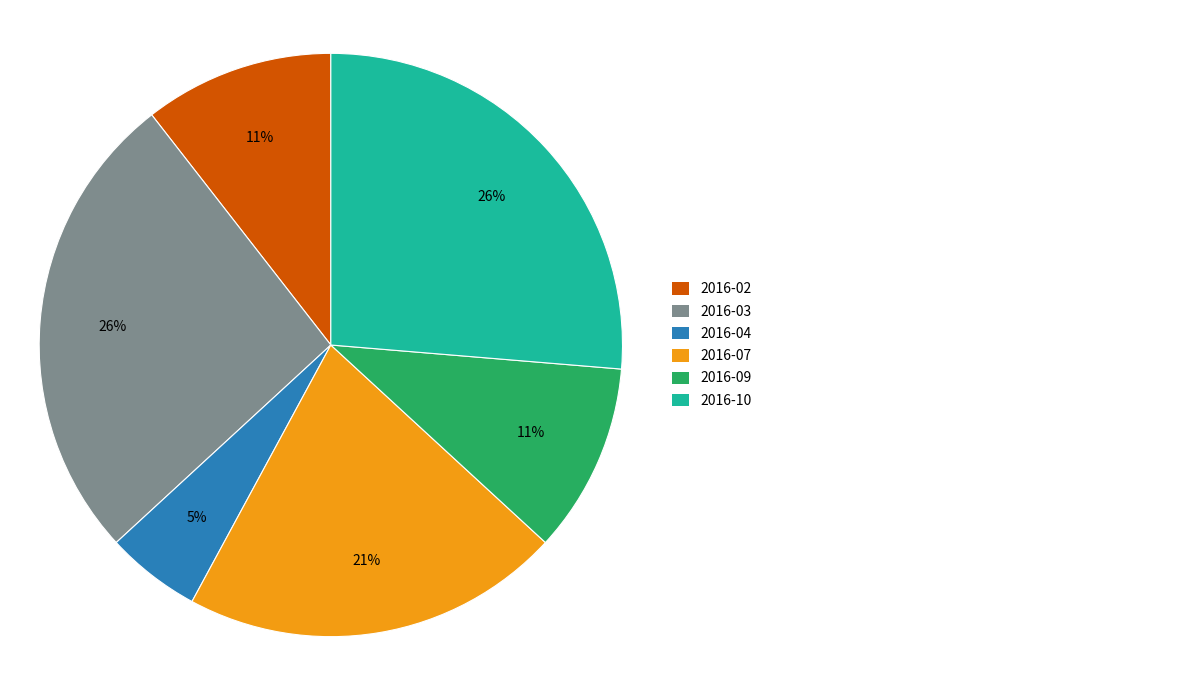

Is there any slice that represents more than half of the pie?

No